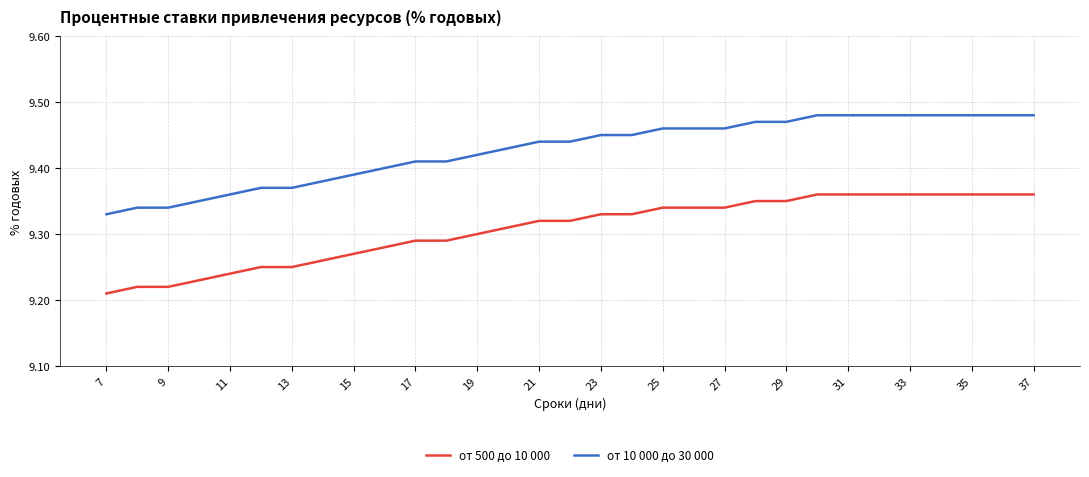

How many lines are shown in the chart?

2